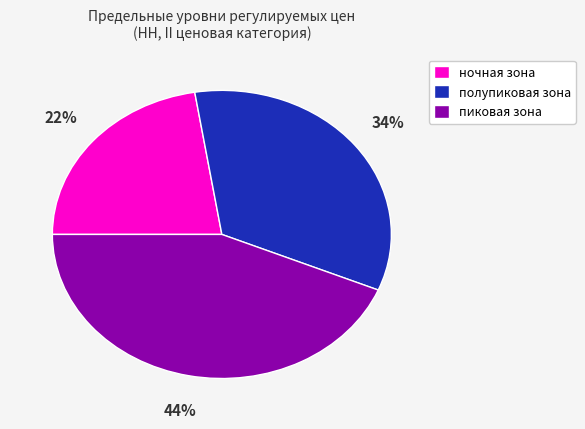

To the nearest percent, what is the average slice percentage?

33%